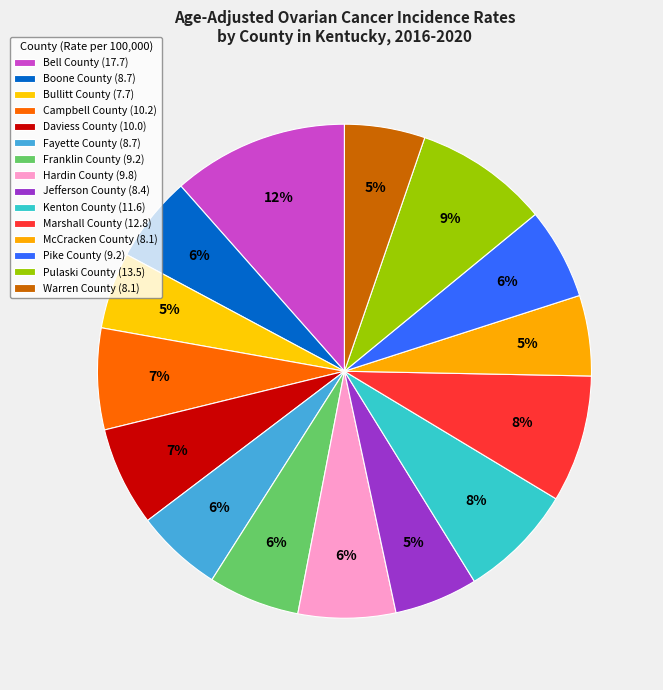

What is the change in value from Kenton County to Warren County?

-3.5